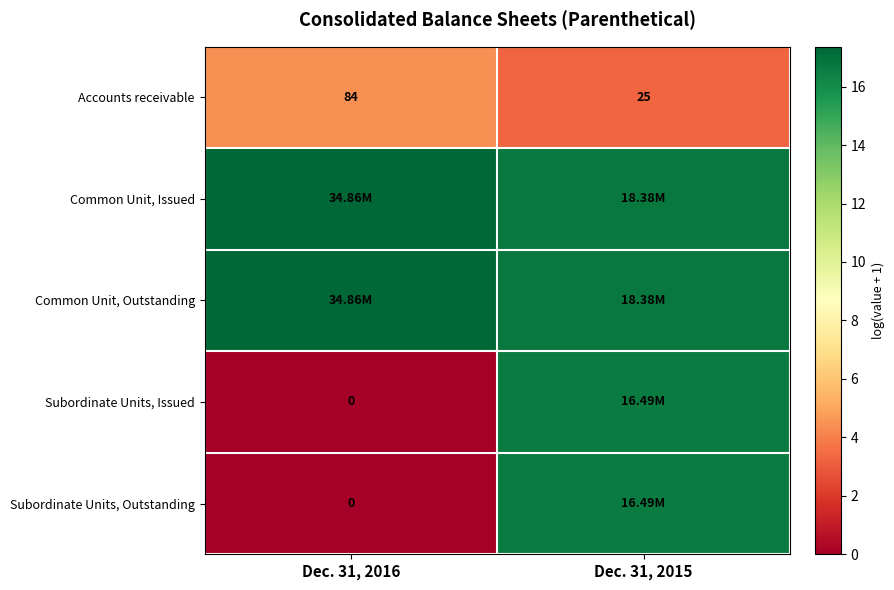

Which series has the largest range (max minus min)?

Subordinate Units, Issued